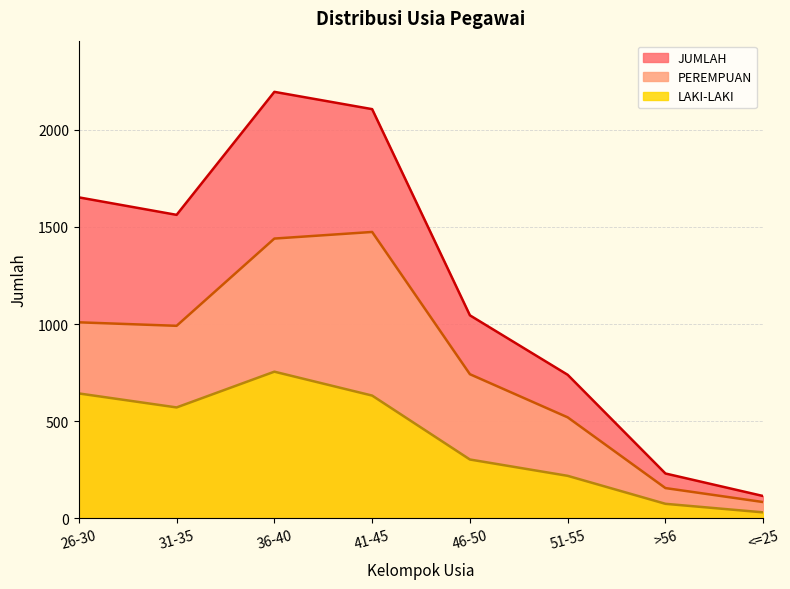

At which label does PEREMPUAN reach its peak?

41-45